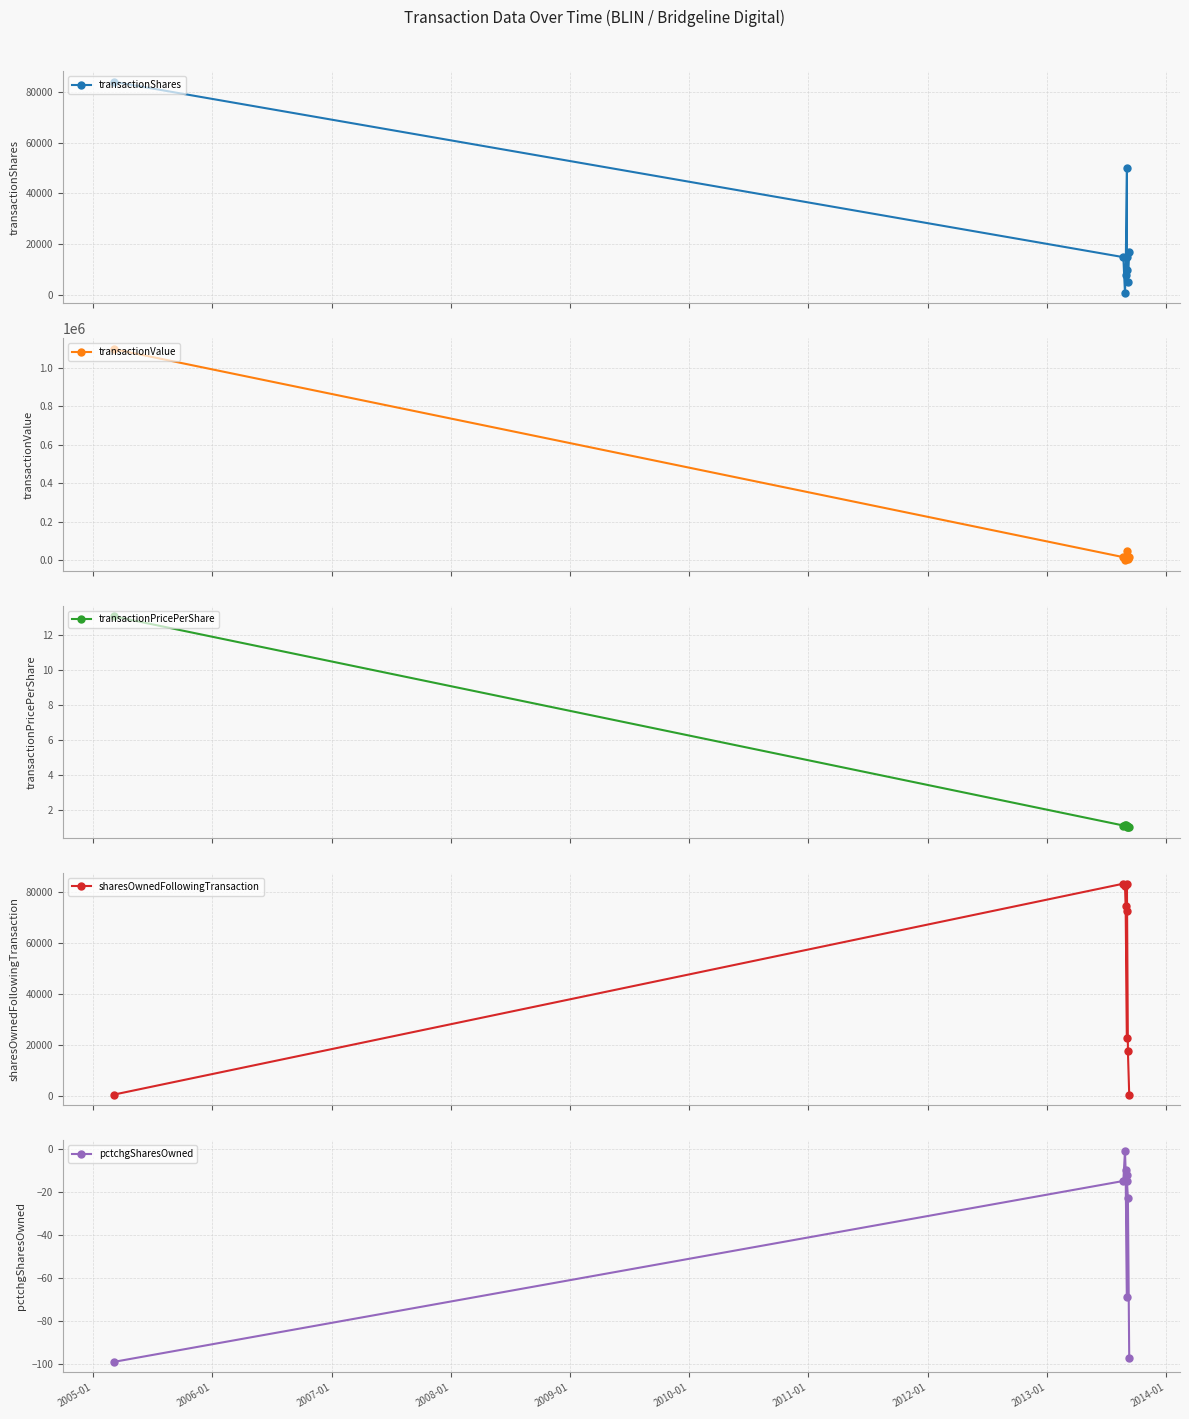

True or false: transactionShares and transactionPricePerShare cross at least once.

False